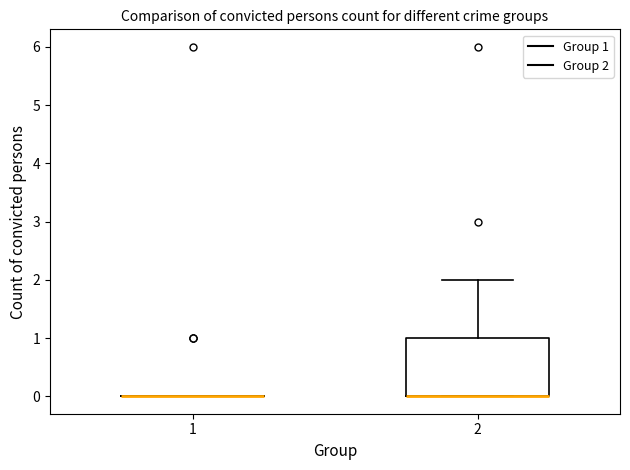

Where does the upper whisker of the box at x = 2 end on the y-axis? The values are not printed on the chart, so give them approximately, as read against the axis.

2